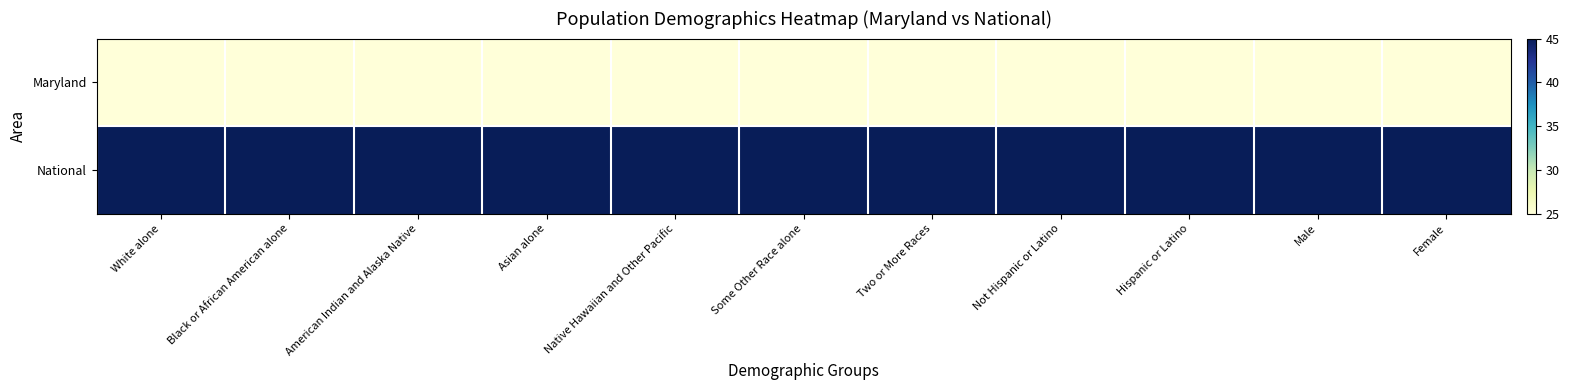

What is the total value across all series at Asian alone?

70